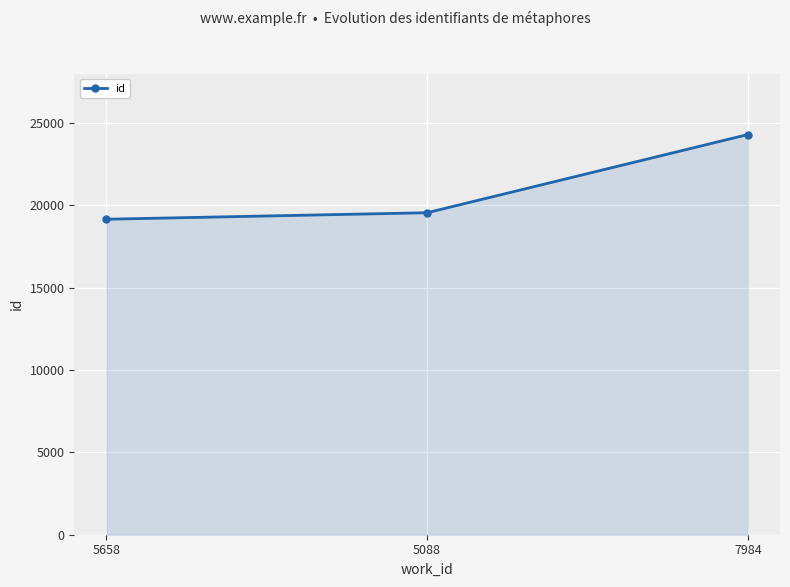

Rank the categories by value from lowest to highest.

5658, 5088, 7984